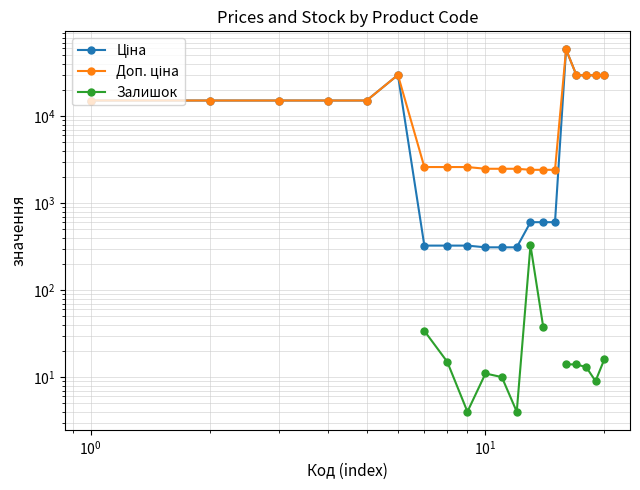

What is the average value of the Доп. ціна series?

15211.3